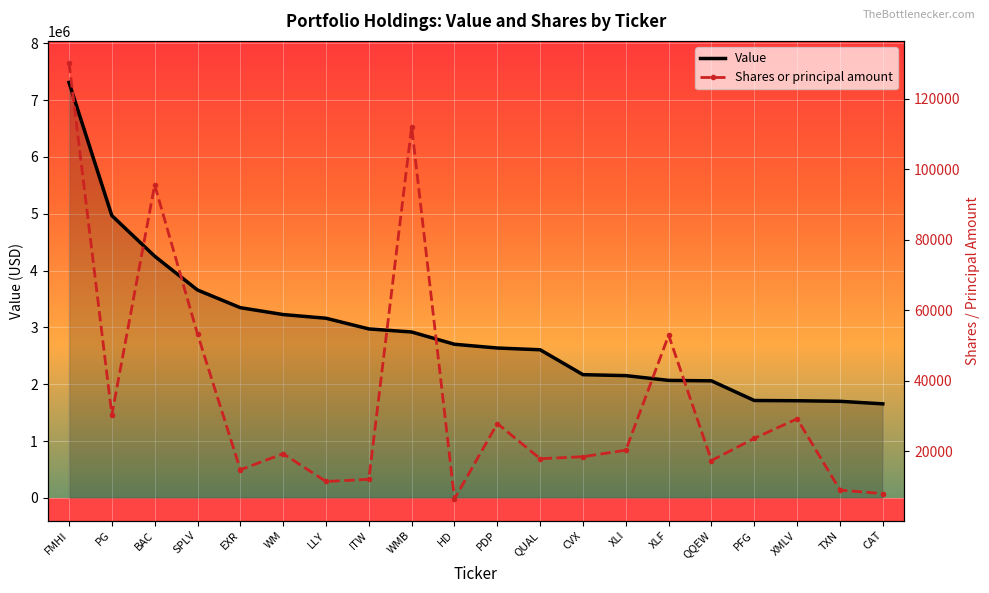

Reading left to right, extract all data points from this chart.

Value: 7312000	4968000	4253000	3658000	3347000	3226000	3161000	2973000	2919000	2703000	2637000	2606000	2168000	2151000	2067000	2059000	1713000	1709000	1699000	1654000
Shares or principal amount: 130276	30368	95593	53301	14762	19330	11444	12048	112093	6514	27895	17907	18474	20325	52944	17384	23679	29235	9014	8001